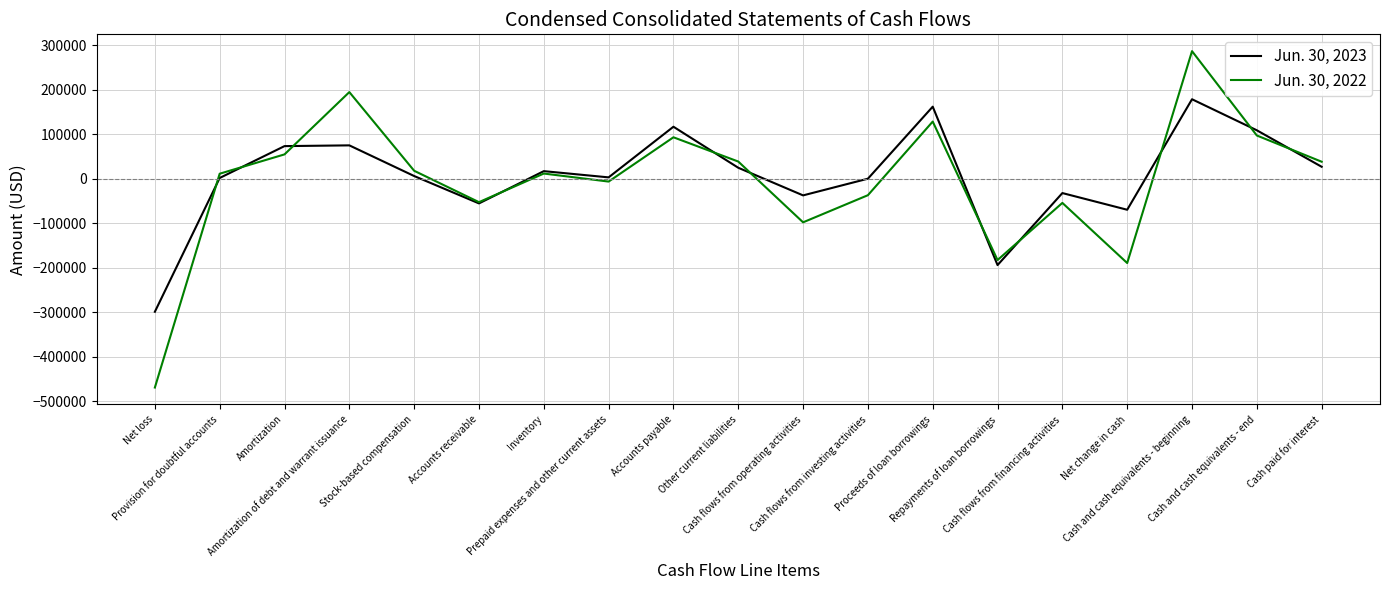

In Jun. 30, 2022, how many points are lower than both neighbors (excluding endpoints)?

5